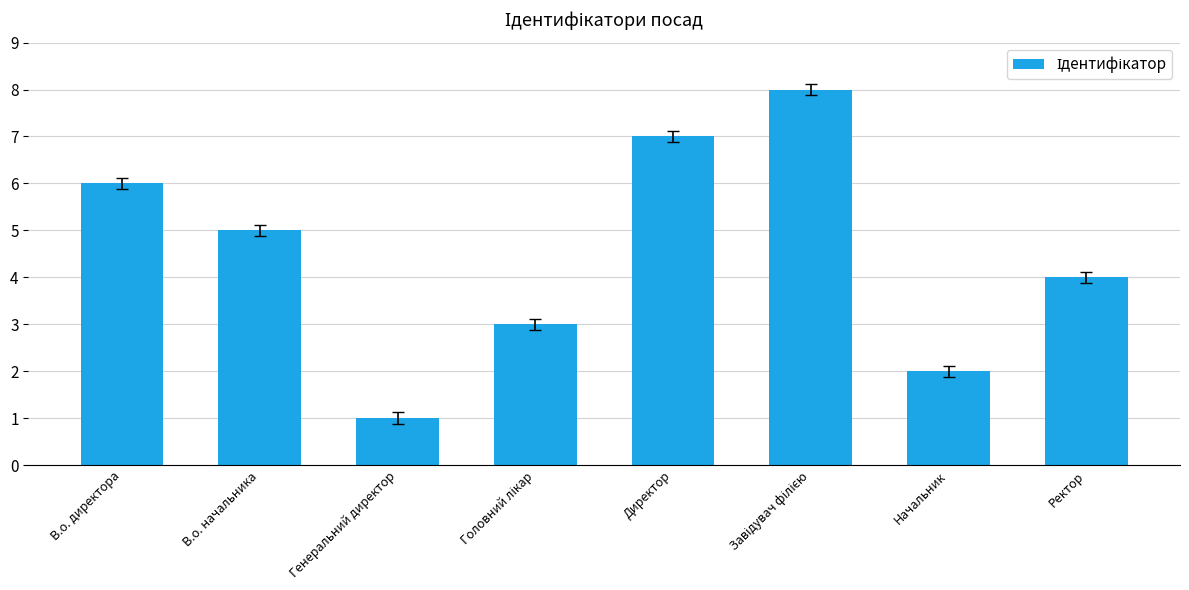

What is the change in value from В.о. начальника to Начальник?

-3